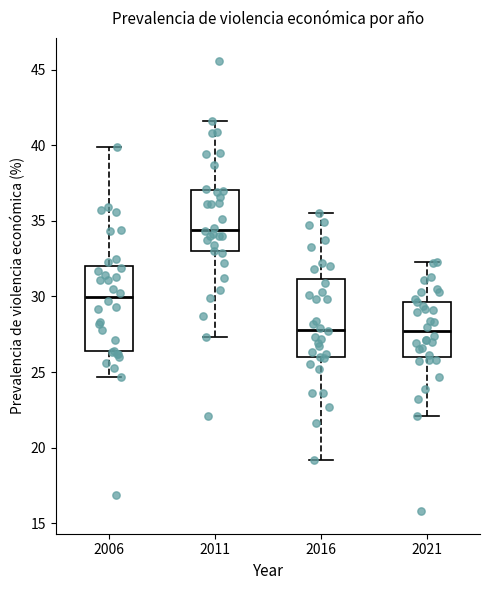

Where does the upper whisker of the box at x = 2011 end on the y-axis? The values are not printed on the chart, so give them approximately, as read against the axis.

41.5